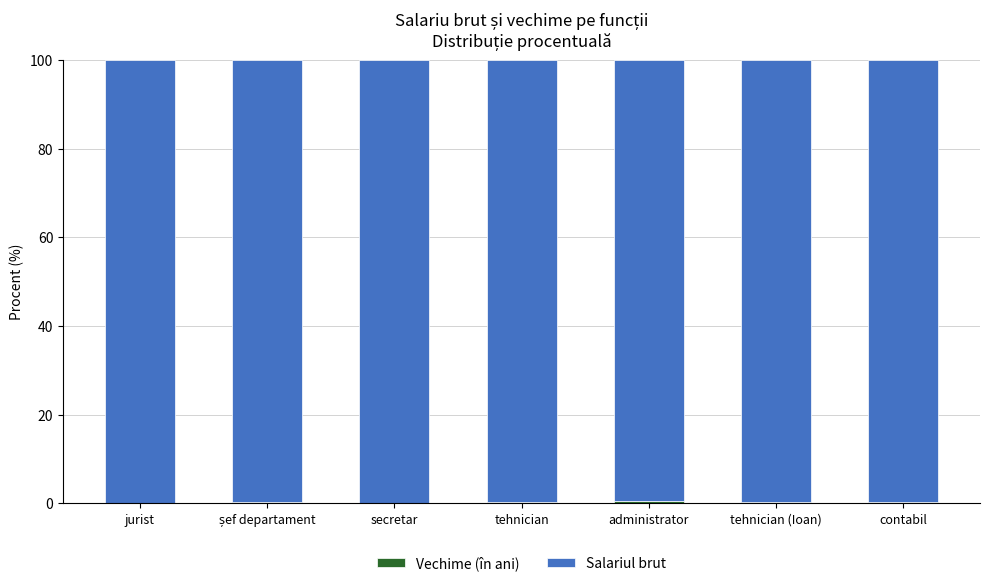

At contabil, list the series in order from largest to smallest.

Salariul brut, Vechime (în ani)